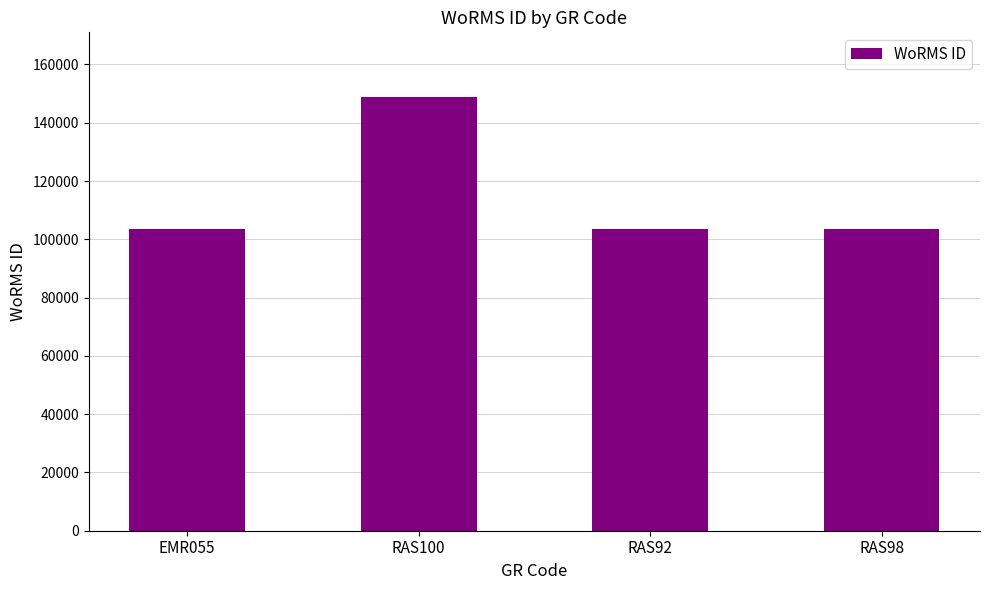

What is the sum of all values?

459282